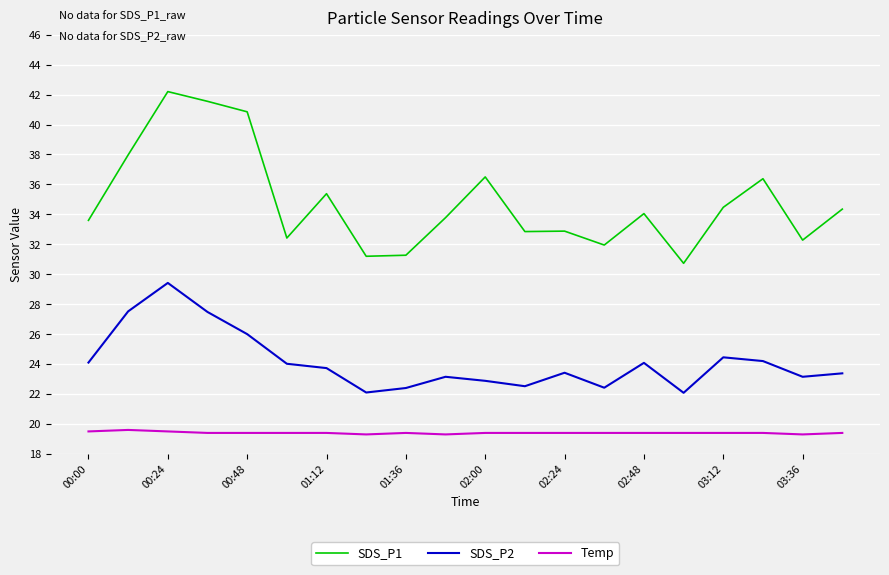

What is the sum of all Temp values?

388.1